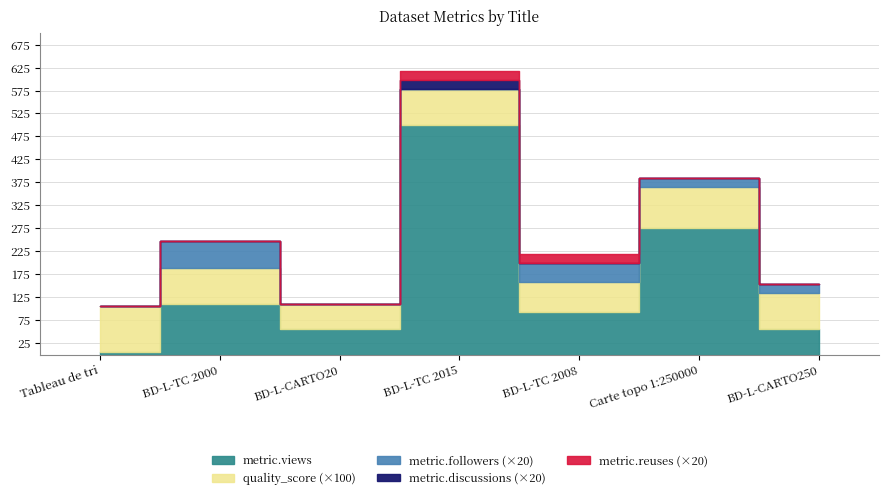

Rank the series at BD-L-TC 2000 from highest to lowest value.

metric.views, metric.followers, quality_score, metric.discussions, metric.reuses